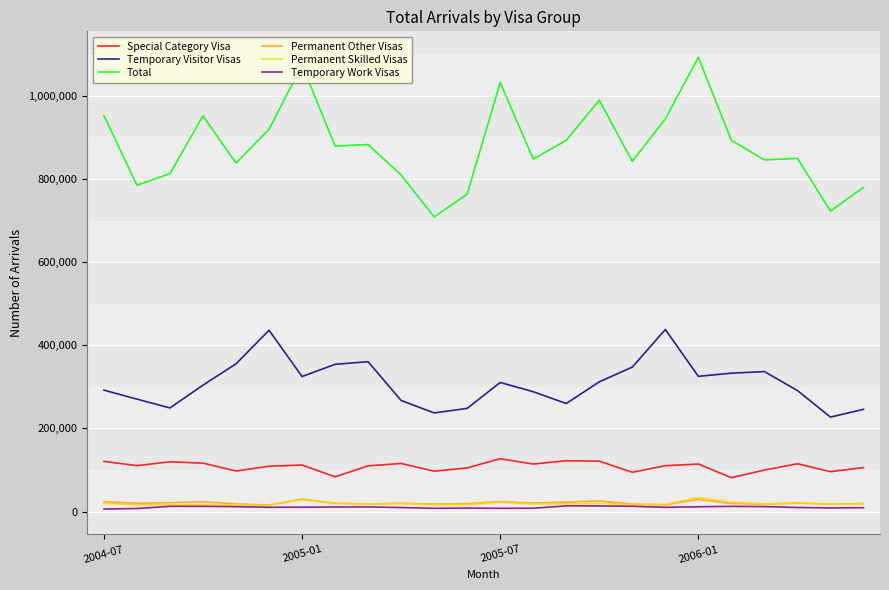

Which series has the largest total across all categories?

Total